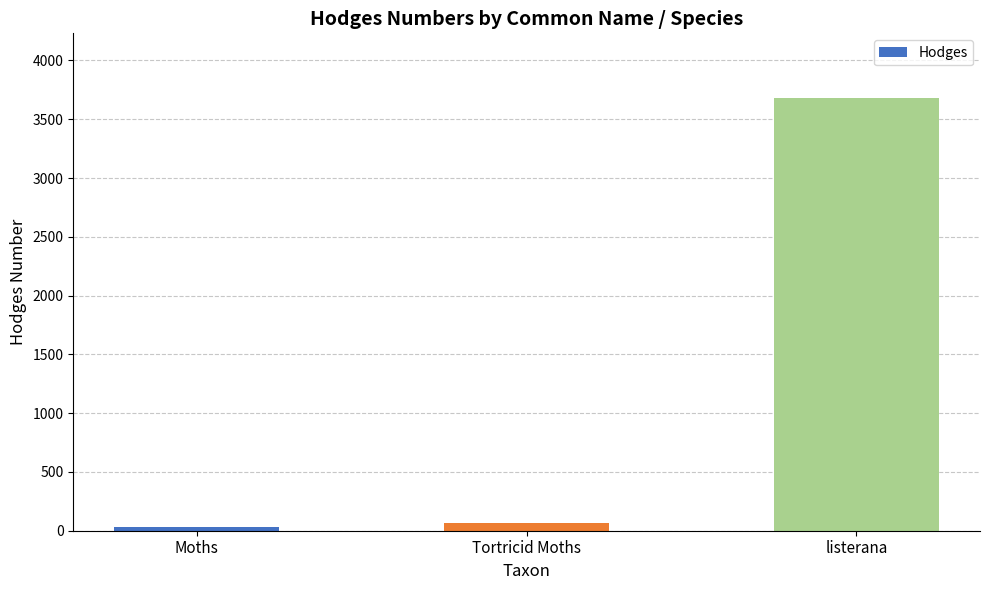

Reading left to right, extract all data points from this chart.

29.0	62.1	3679.0